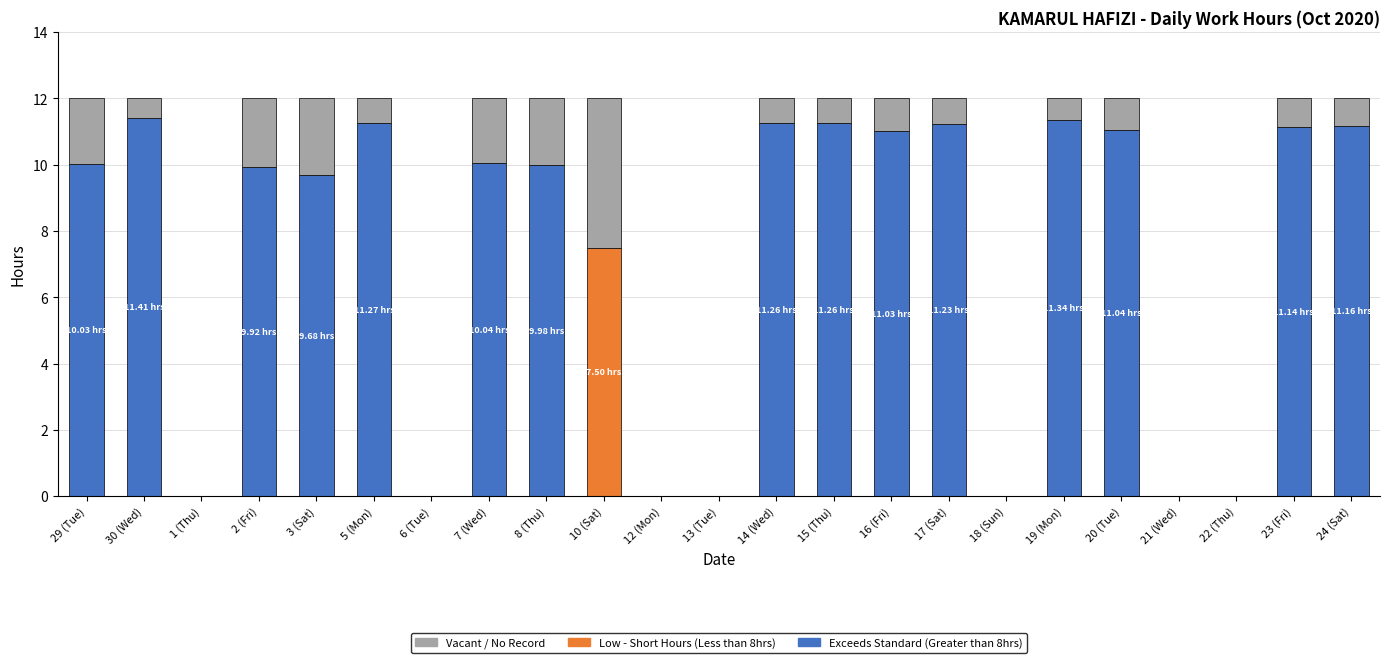

What position from the left is 16 (Fri)?

15